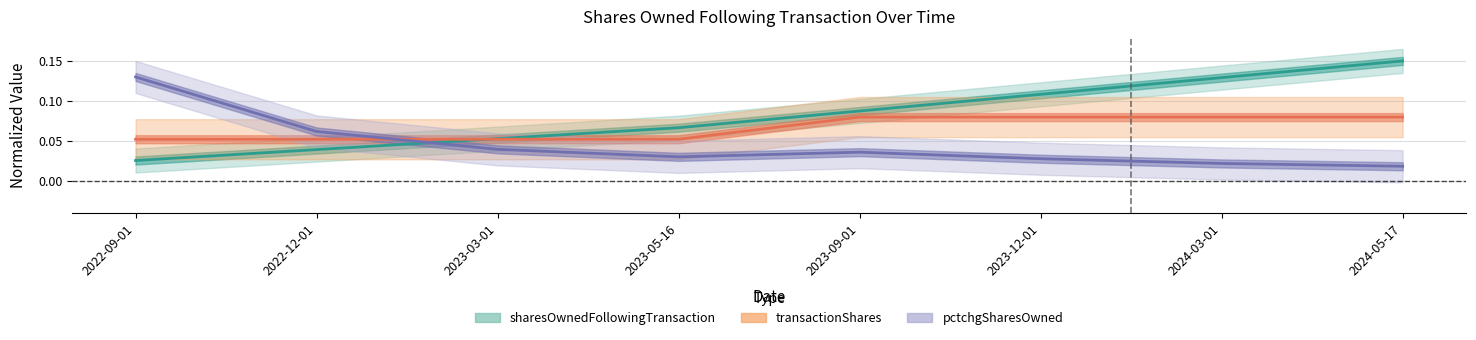

Reading left to right, extract all data points from this chart.

sharesOwnedFollowingTransaction: 0.0	0.0	0.1	0.1	0.1	0.1	0.1	0.1
transactionShares: 0.1	0.1	0.1	0.1	0.1	0.1	0.1	0.1
pctchgSharesOwned: 0.1	0.1	0.0	0.0	0.0	0.0	0.0	0.0